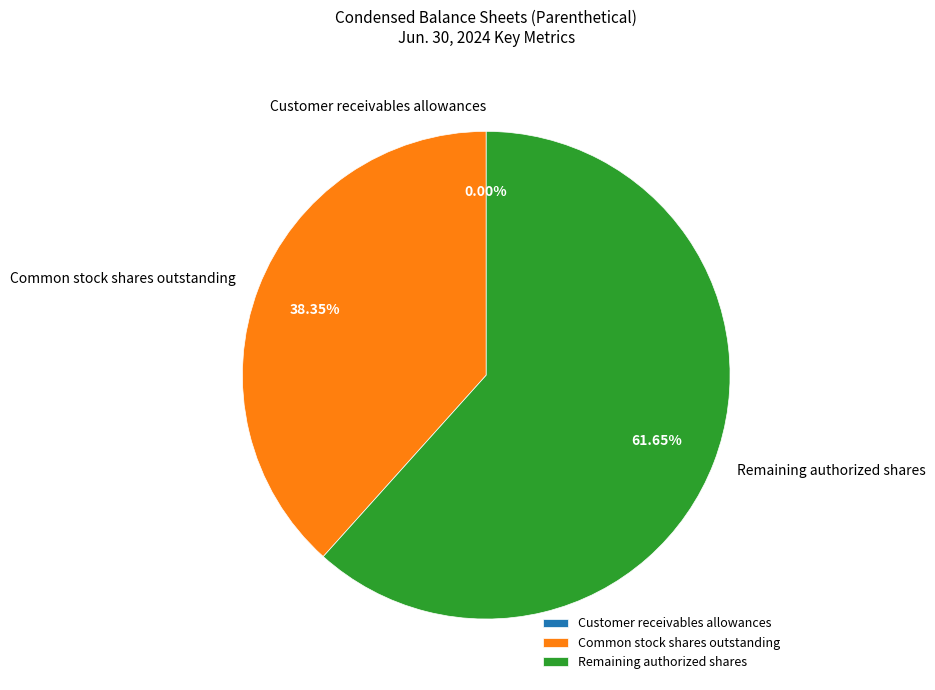

Is the sum of Common stock shares outstanding and Remaining authorized shares greater than half?

Yes